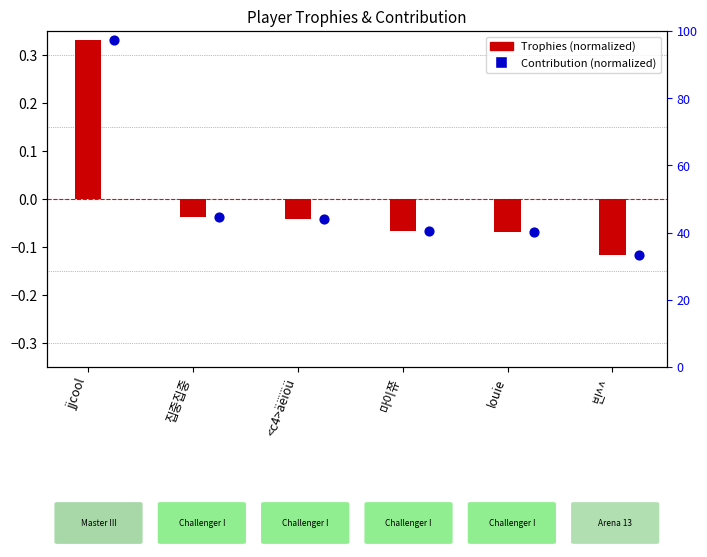

What are all the series names shown in the legend?

Trophies (normalized), Contribution (normalized)